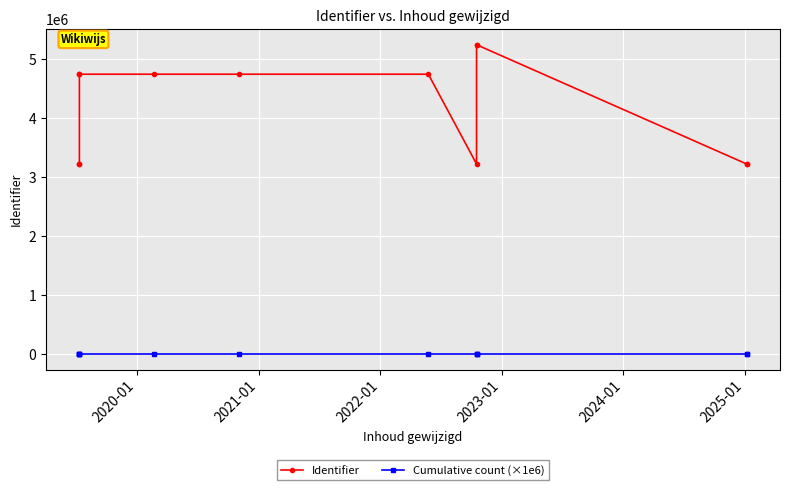

Where is the first local minimum for Identifier?

2023-01